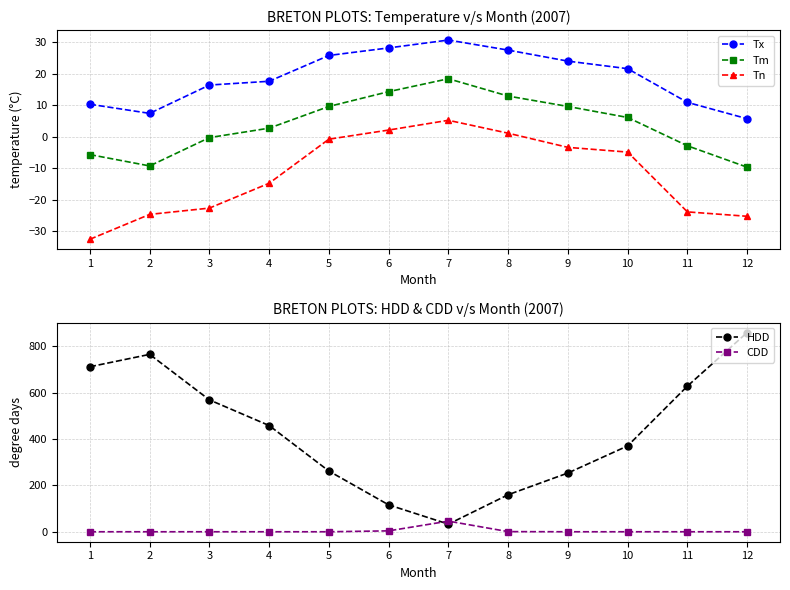

List the series in order of their peak value, highest first.

HDD, CDD, Tx, Tm, Tn